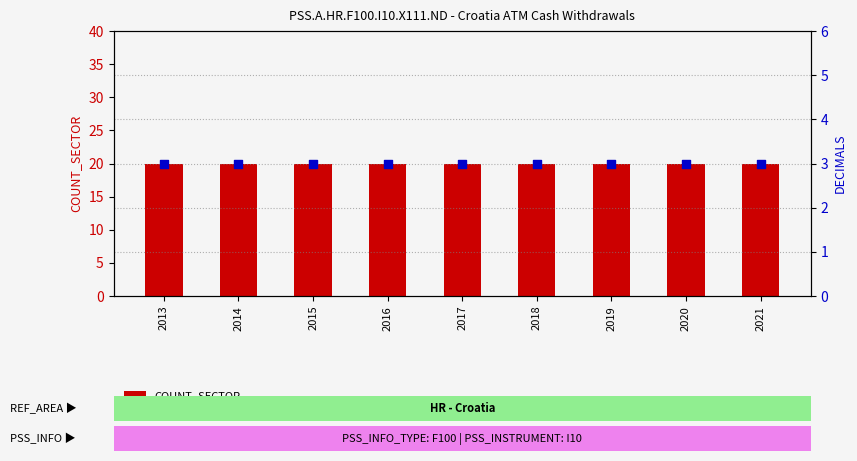

What is the total value across all series at 2013?

23